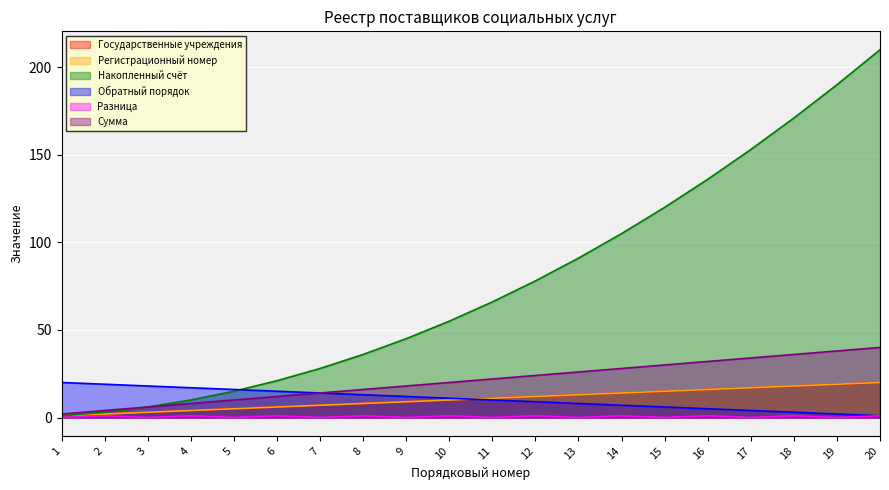

What is the value of the Регистрационный номер point at the 14th from the left?

14